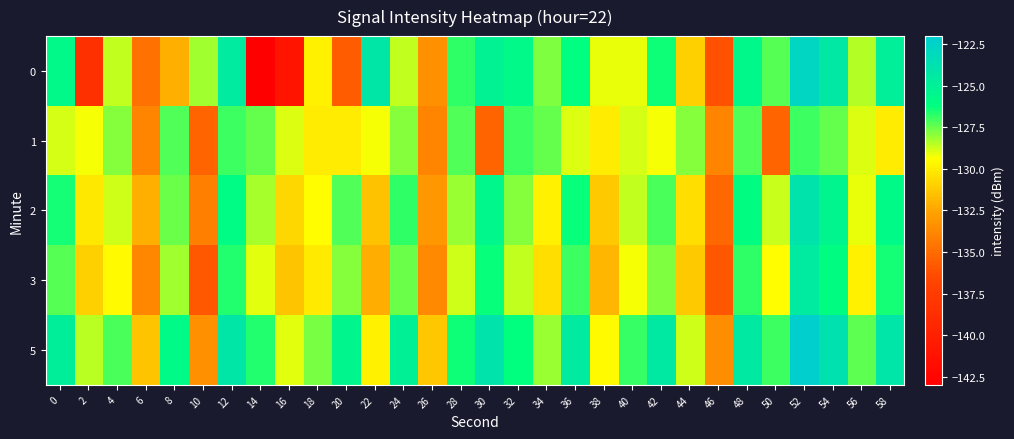

At which category is the sum across all series the highest?

52